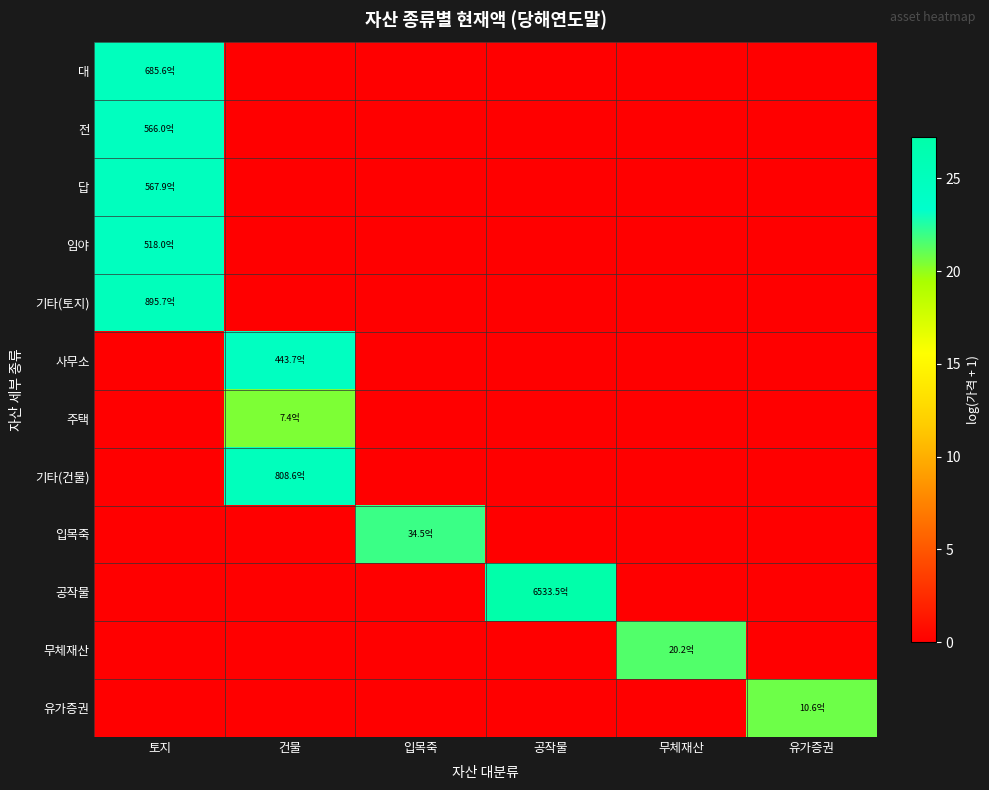

Which has a higher value, 유가증권 or 토지?

토지